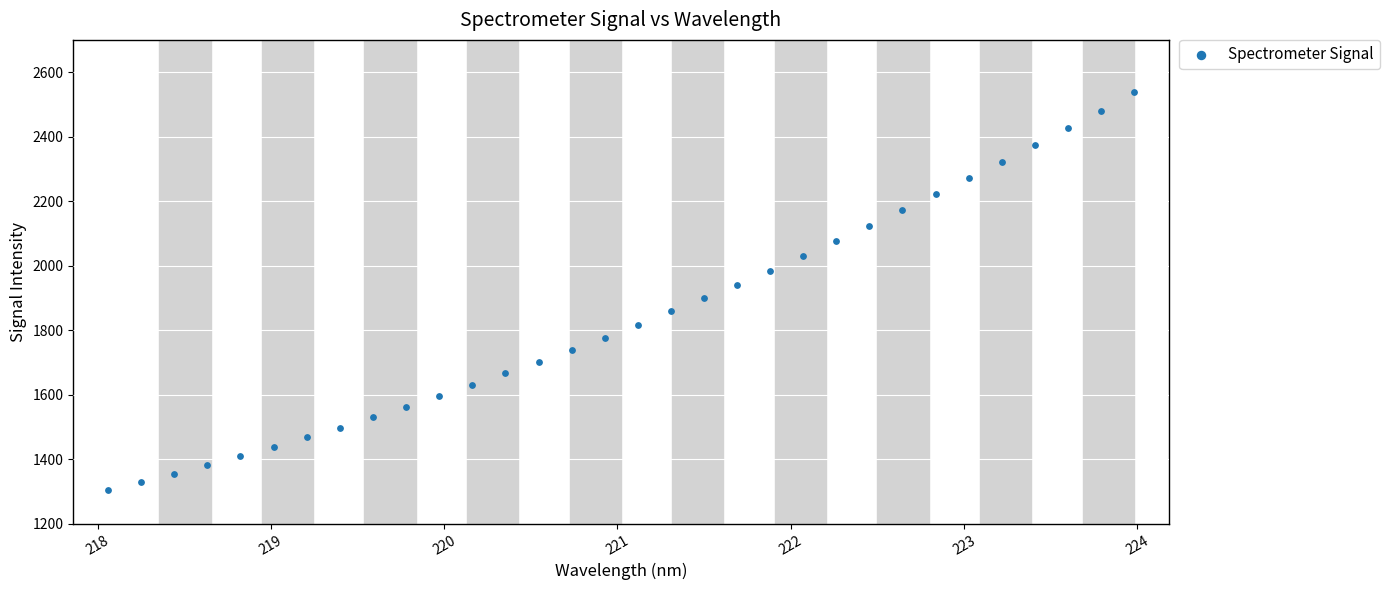

What is the range of X values (max minus min)?

5.9